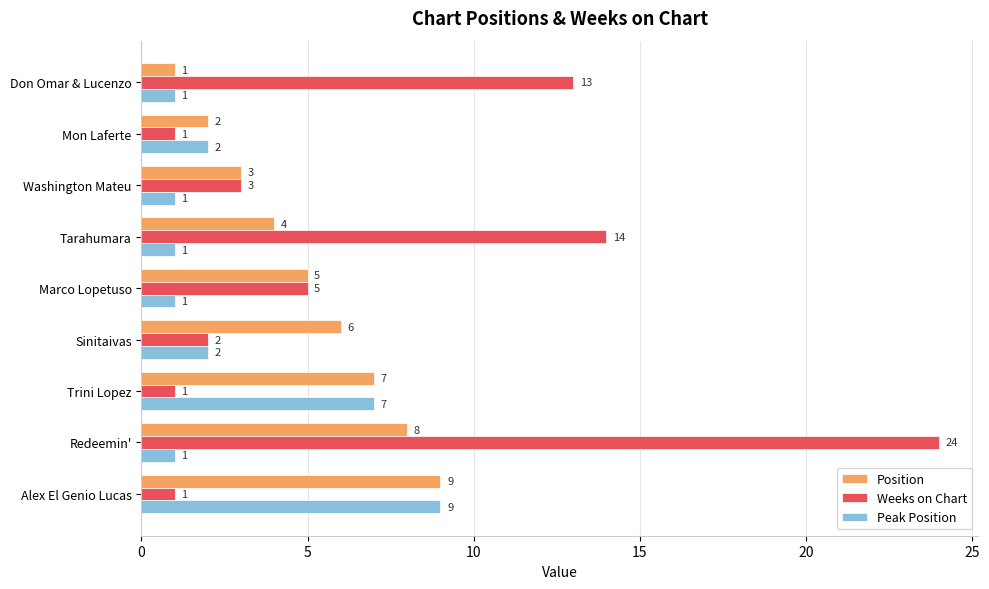

How many values in the Weeks on Chart series are below 3?

4